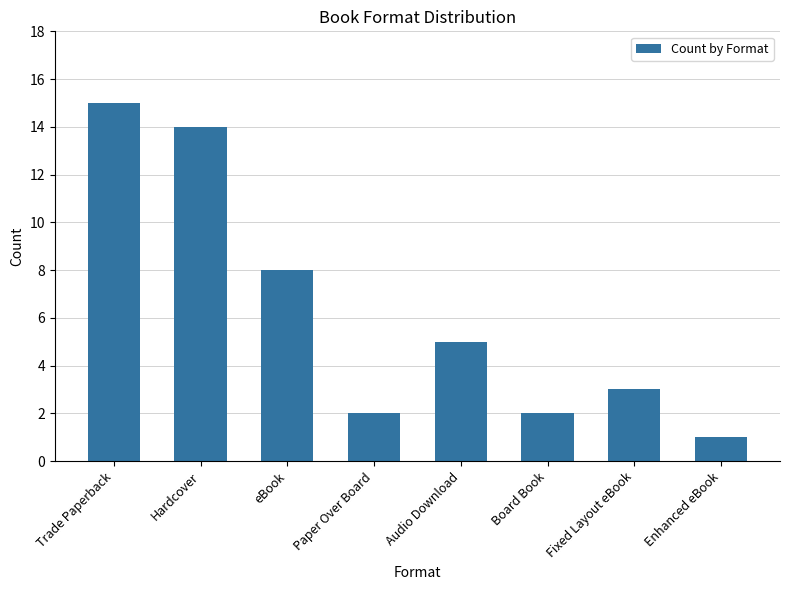

What is the label of the 4th bar from the left?

Paper Over Board